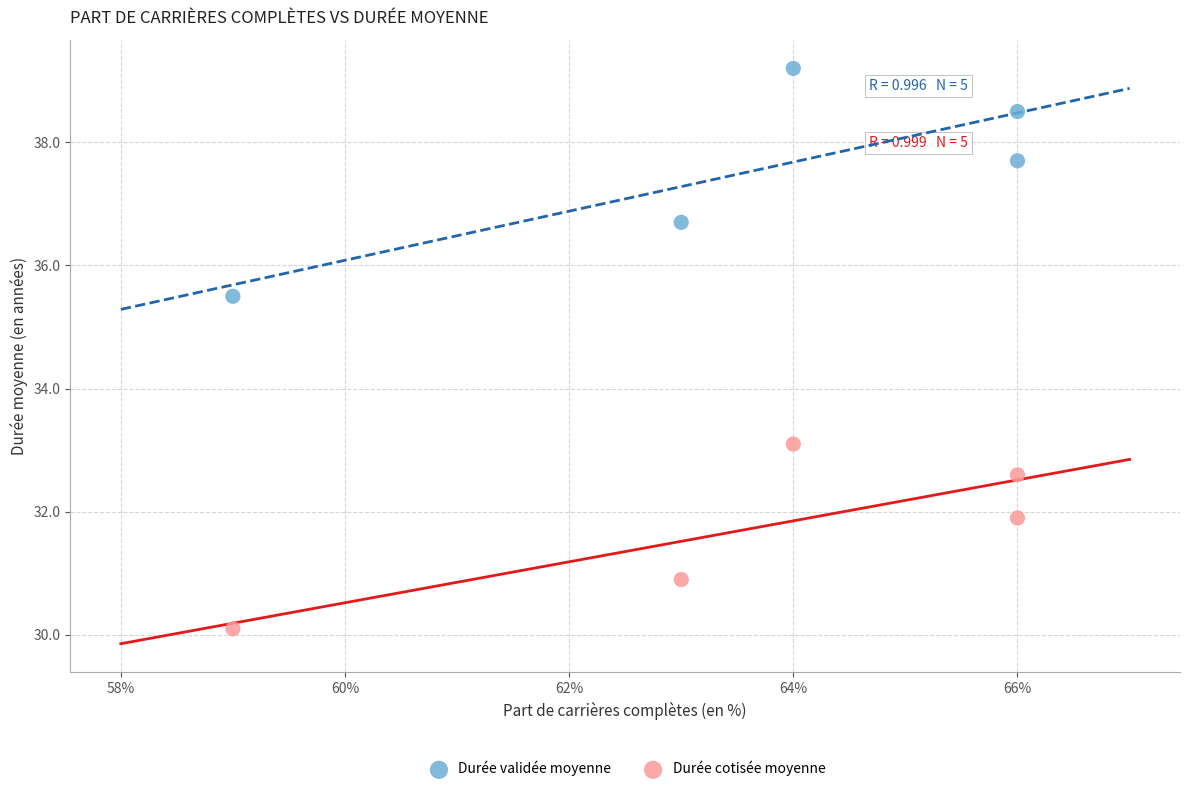

Across all series, what Y value is closest to 34?

33.1